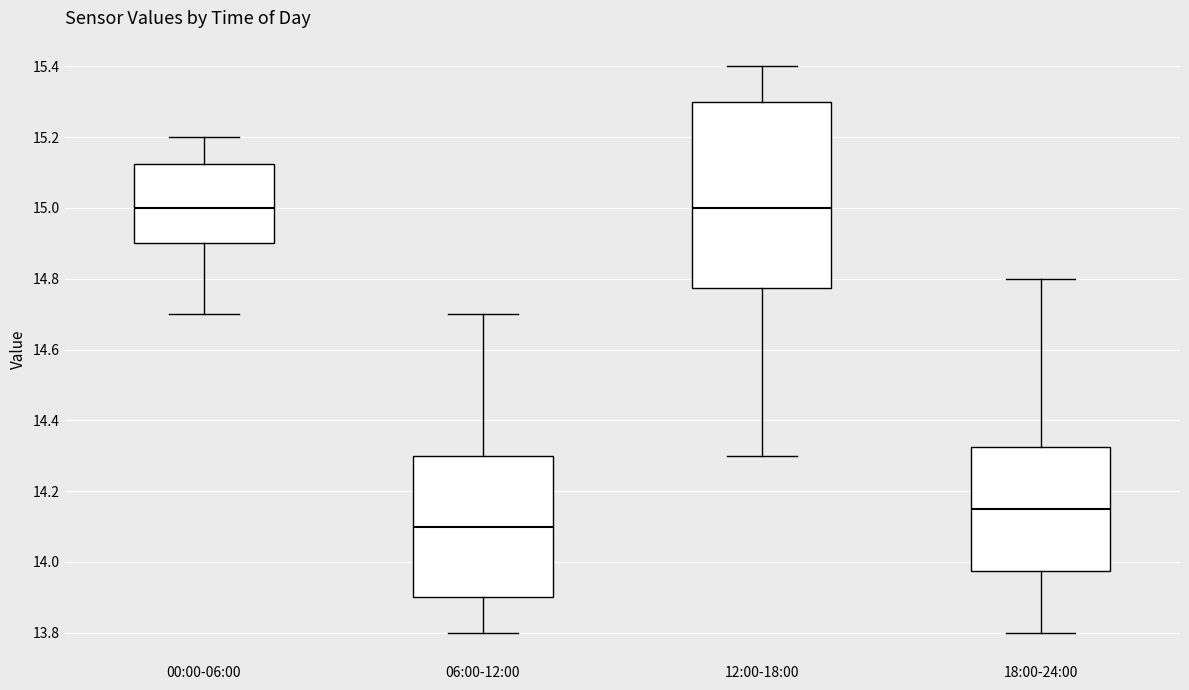

Reading left to right, read every box against the y-axis: the position of its median line, the range the box covers, and the ends of its whiskers. The values are not printed on the chart, so give them approximately, as read against the axis.

00:00-06:00: median 15.00, box 14.90 to 15.12, whiskers 14.70 to 15.20
06:00-12:00: median 14.10, box 13.90 to 14.30, whiskers 13.80 to 14.70
12:00-18:00: median 15.00, box 14.78 to 15.30, whiskers 14.30 to 15.40
18:00-24:00: median 14.16, box 13.98 to 14.32, whiskers 13.80 to 14.80